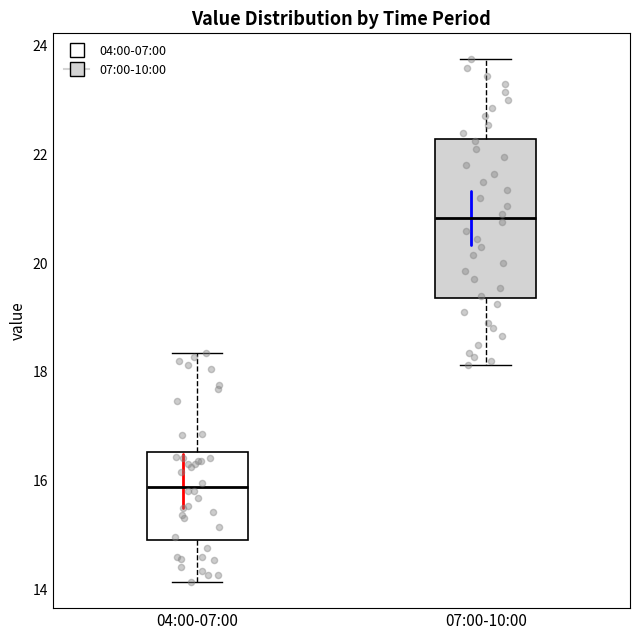

Where is the lower edge of the box for 07:00-10:00 on the y-axis? The values are not printed on the chart, so give them approximately, as read against the axis.

19.4